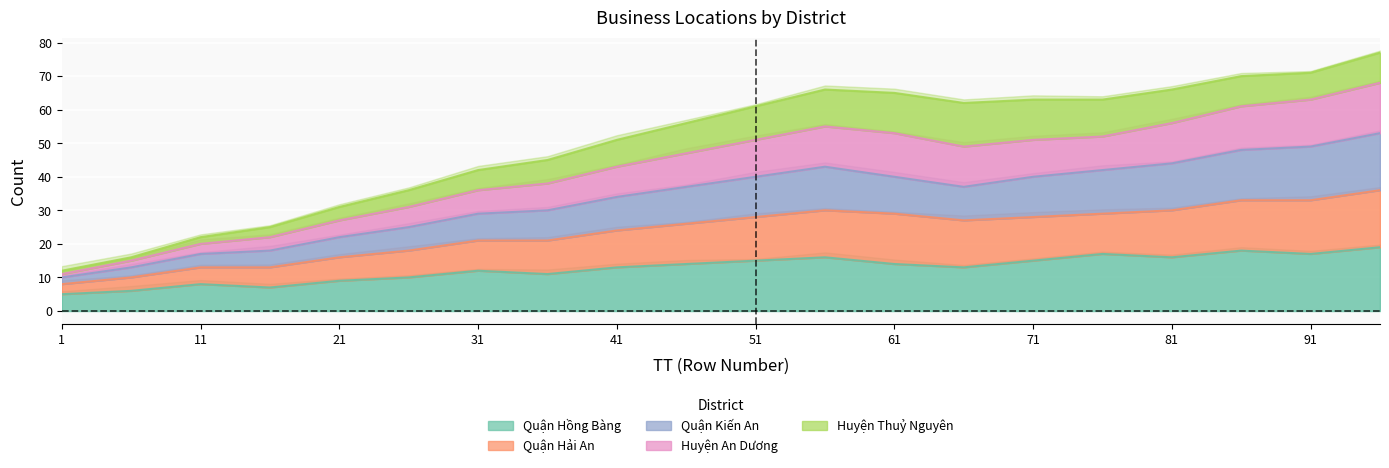

True or false: Huyện An Dương and Quận Hồng Bàng intersect in this chart.

False